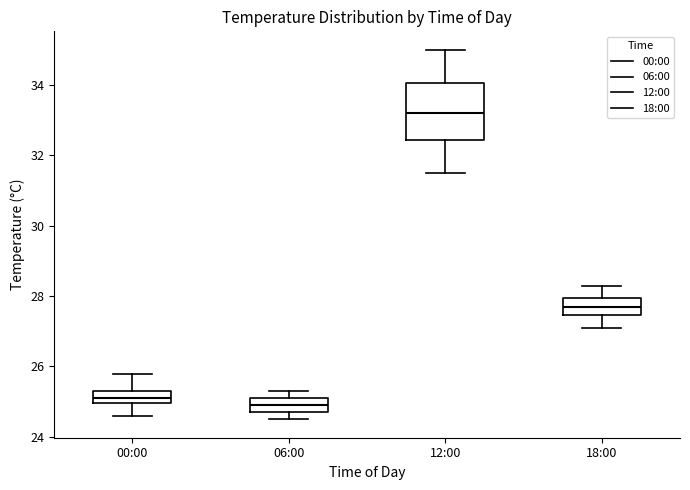

Which box has the lowest median line?

06:00